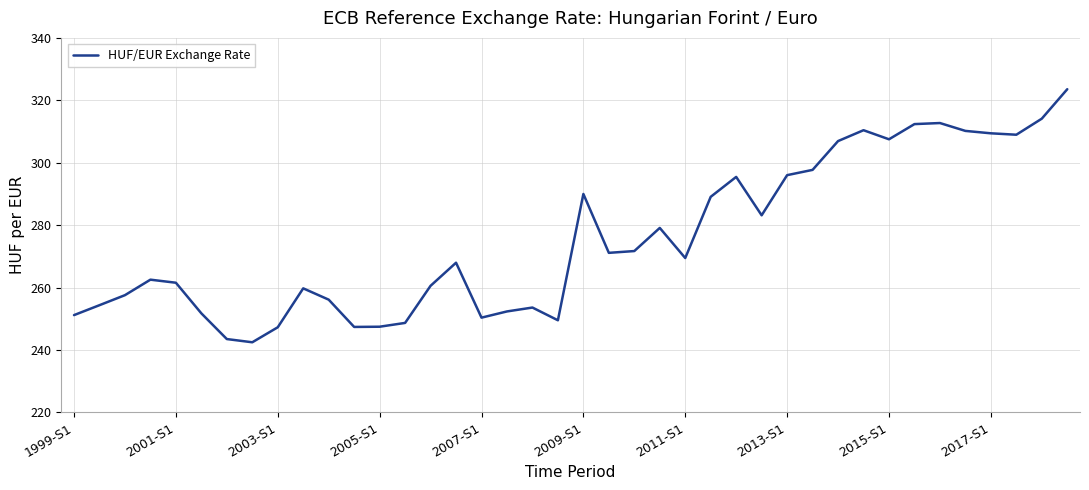

True or false: there are more than 0 points higher than both neighbors.

True